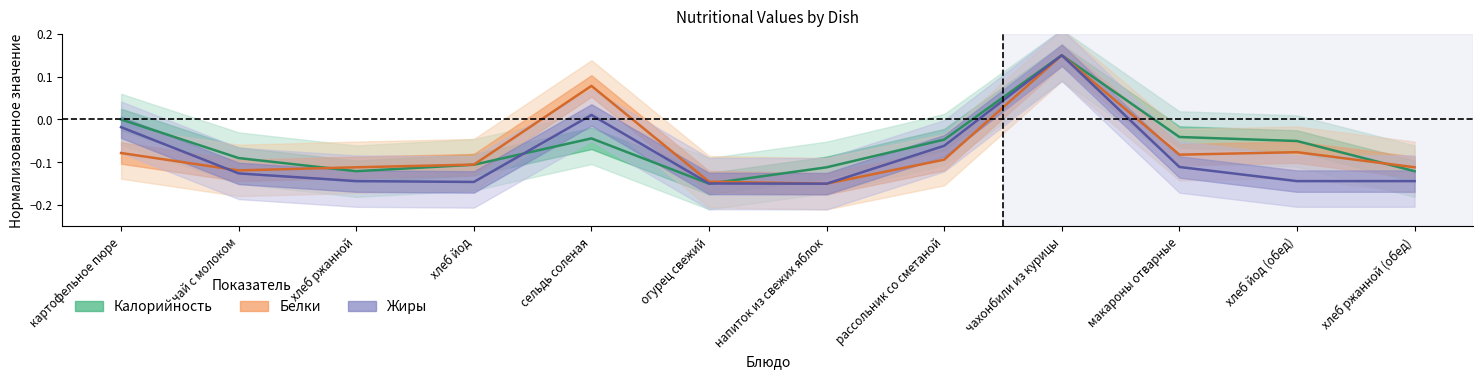

Which category has the highest value in the Жиры series?

чахонбили из курицы